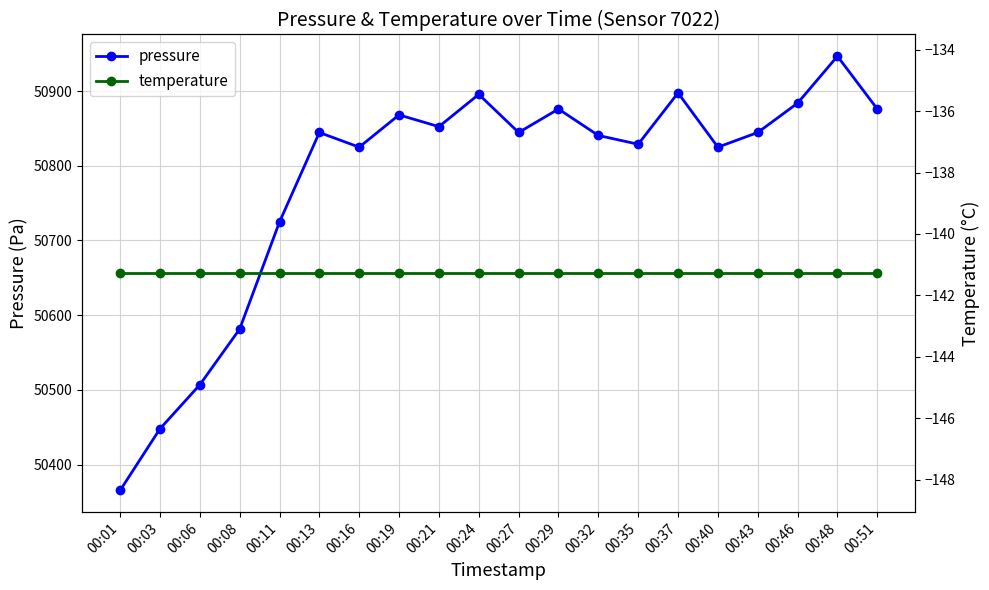

Where is the first local minimum for pressure?

00:16